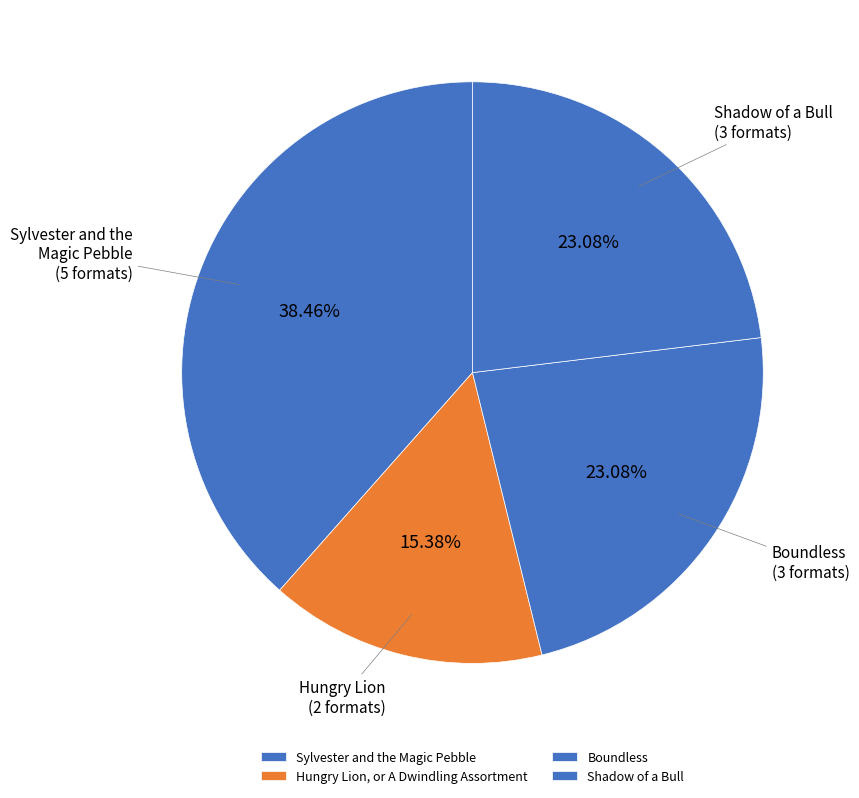

The Shadow of a Bull slice represents 35% of the pie. True or false?

False